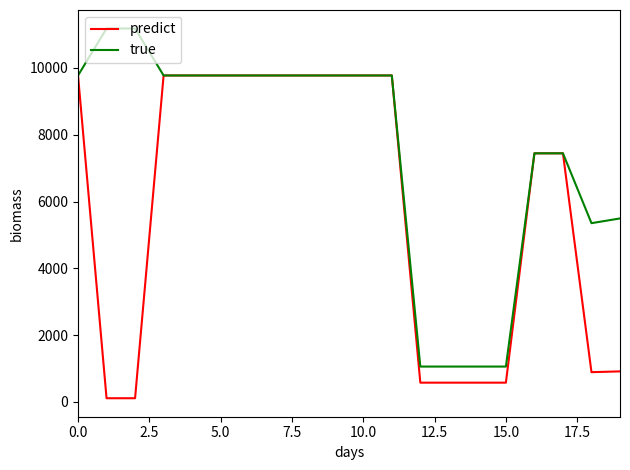

What is the greatest value displayed?

11182.0